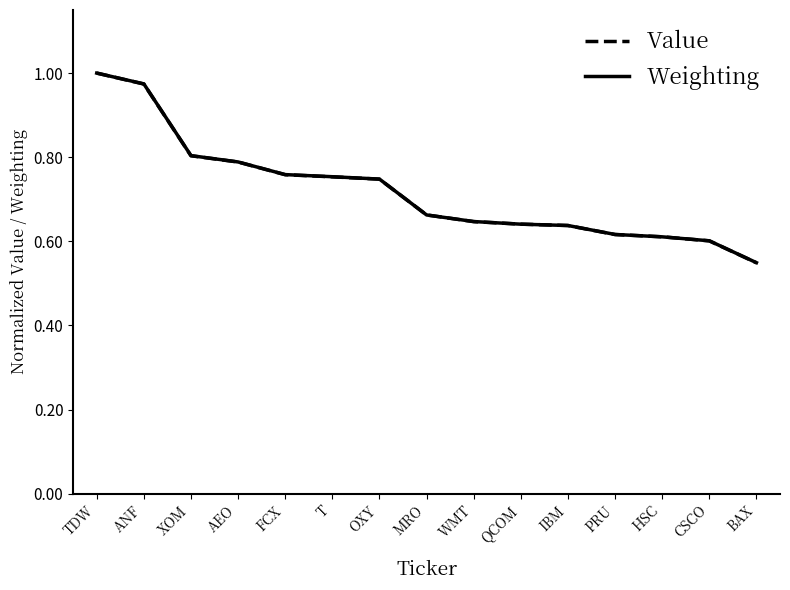

What is the total value across all series at MRO?

1.3